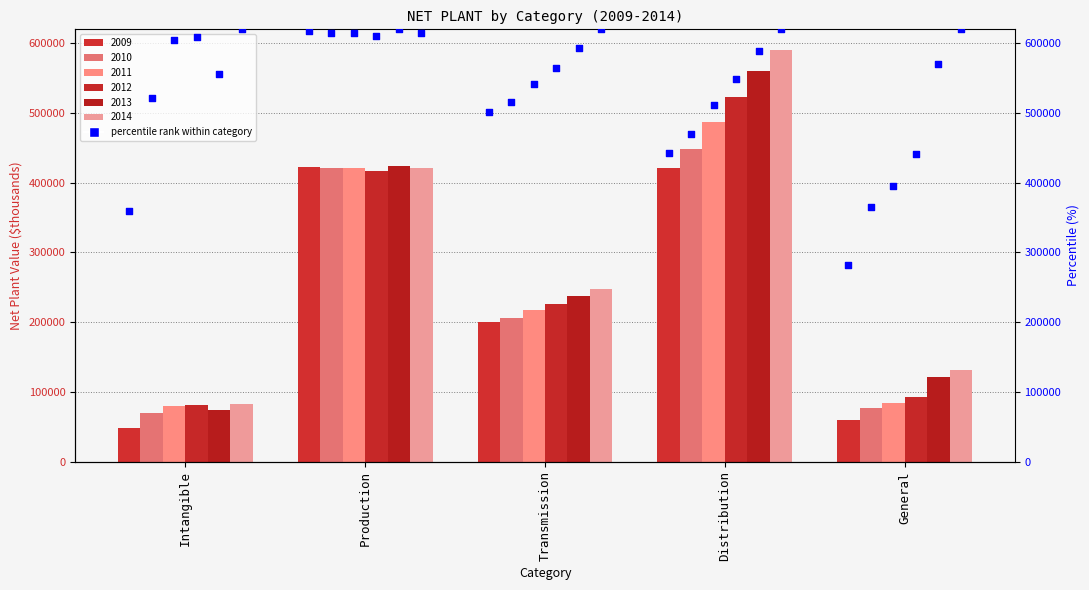

Is the value of 2009 at Production greater than the value of 2014 at Intangible?

Yes